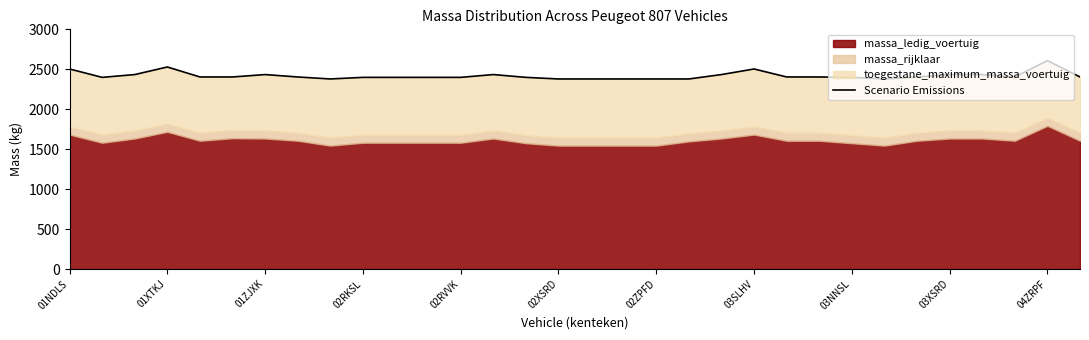

What is the average value?

2421